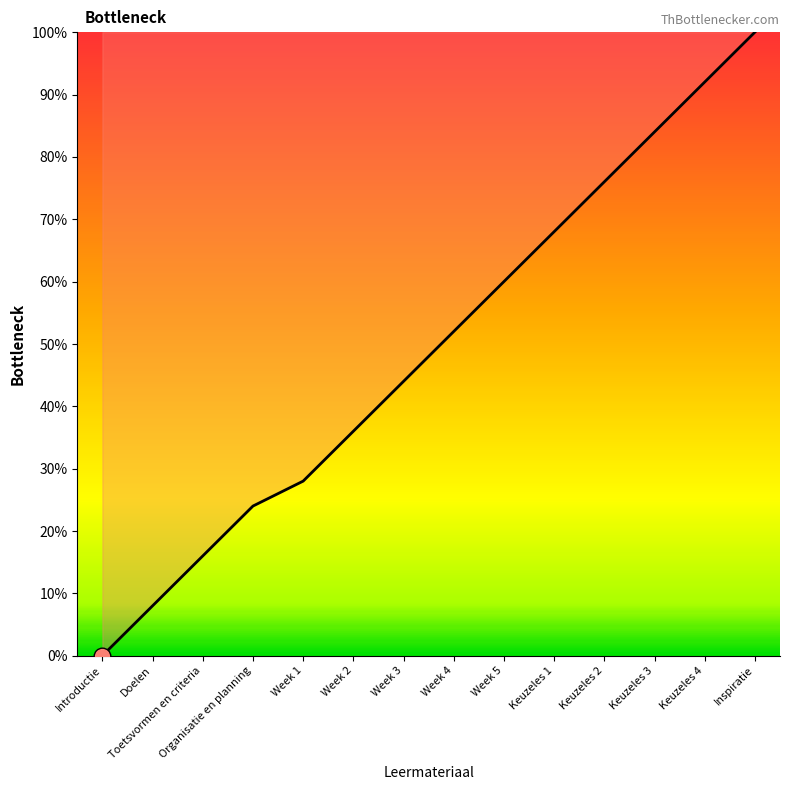

List the labels in order of value, smallest first.

Introductie, Doelen, Toetsvormen en criteria, Organisatie en planning, Week 1, Week 2, Week 3, Week 4, Week 5, Keuzeles 1, Keuzeles 2, Keuzeles 3, Keuzeles 4, Inspiratie